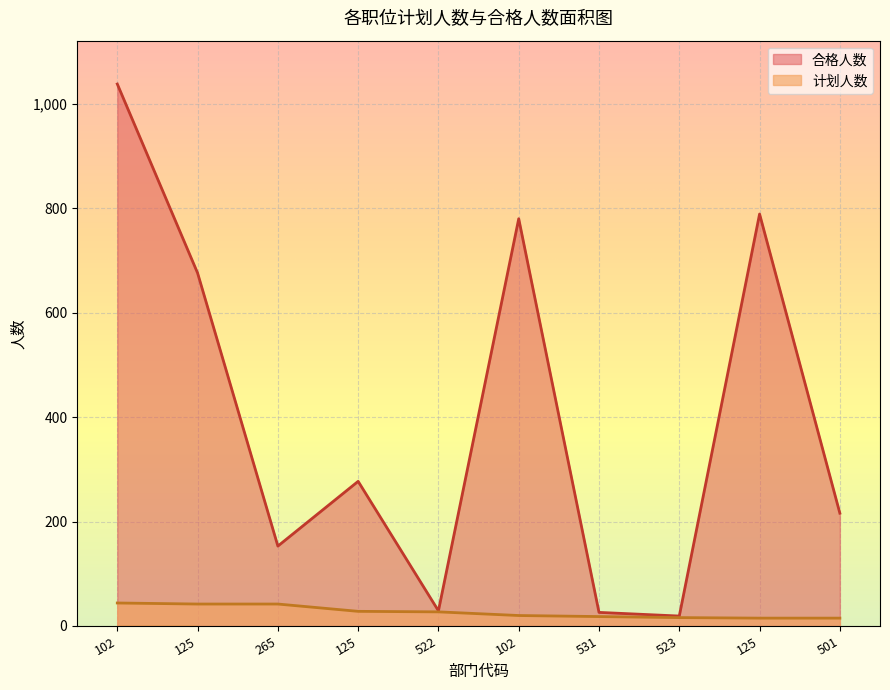

What is the minimum value for 计划人数?

15